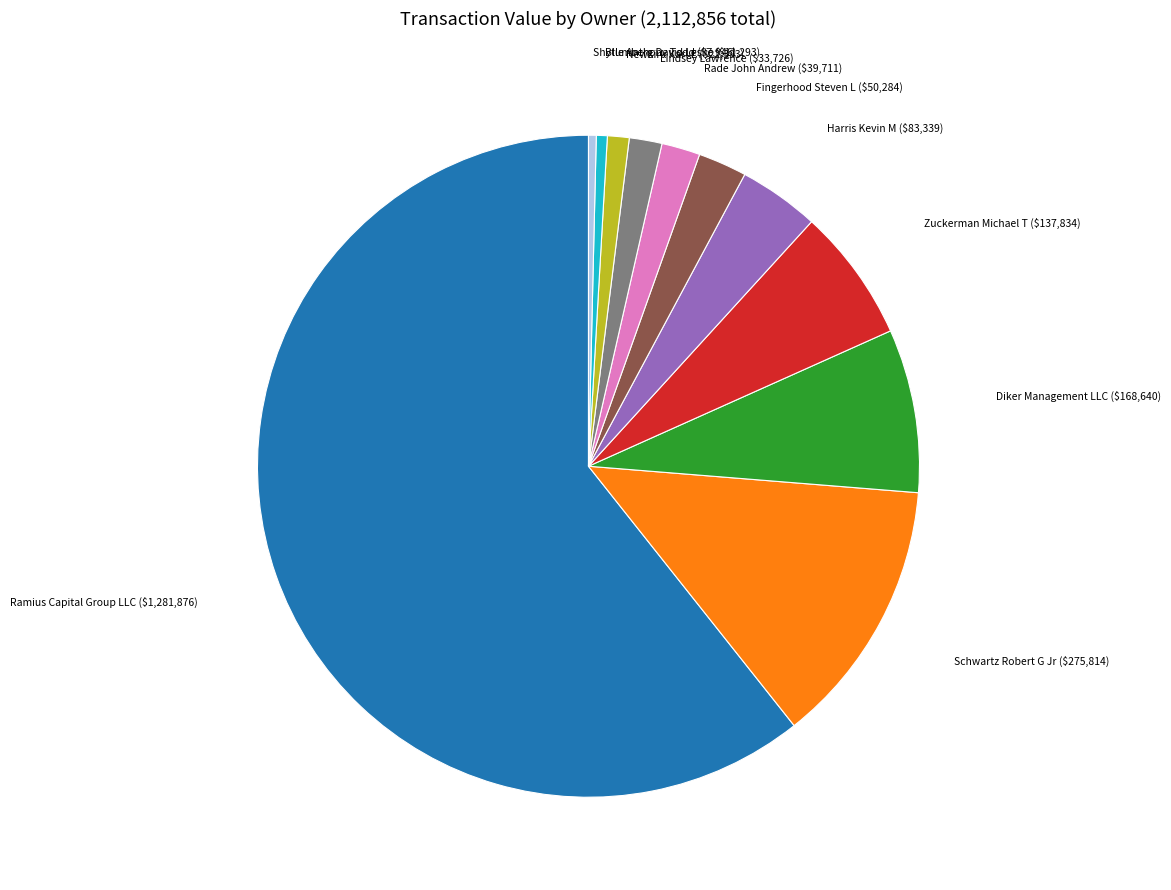

How many segments does this pie chart have?

11